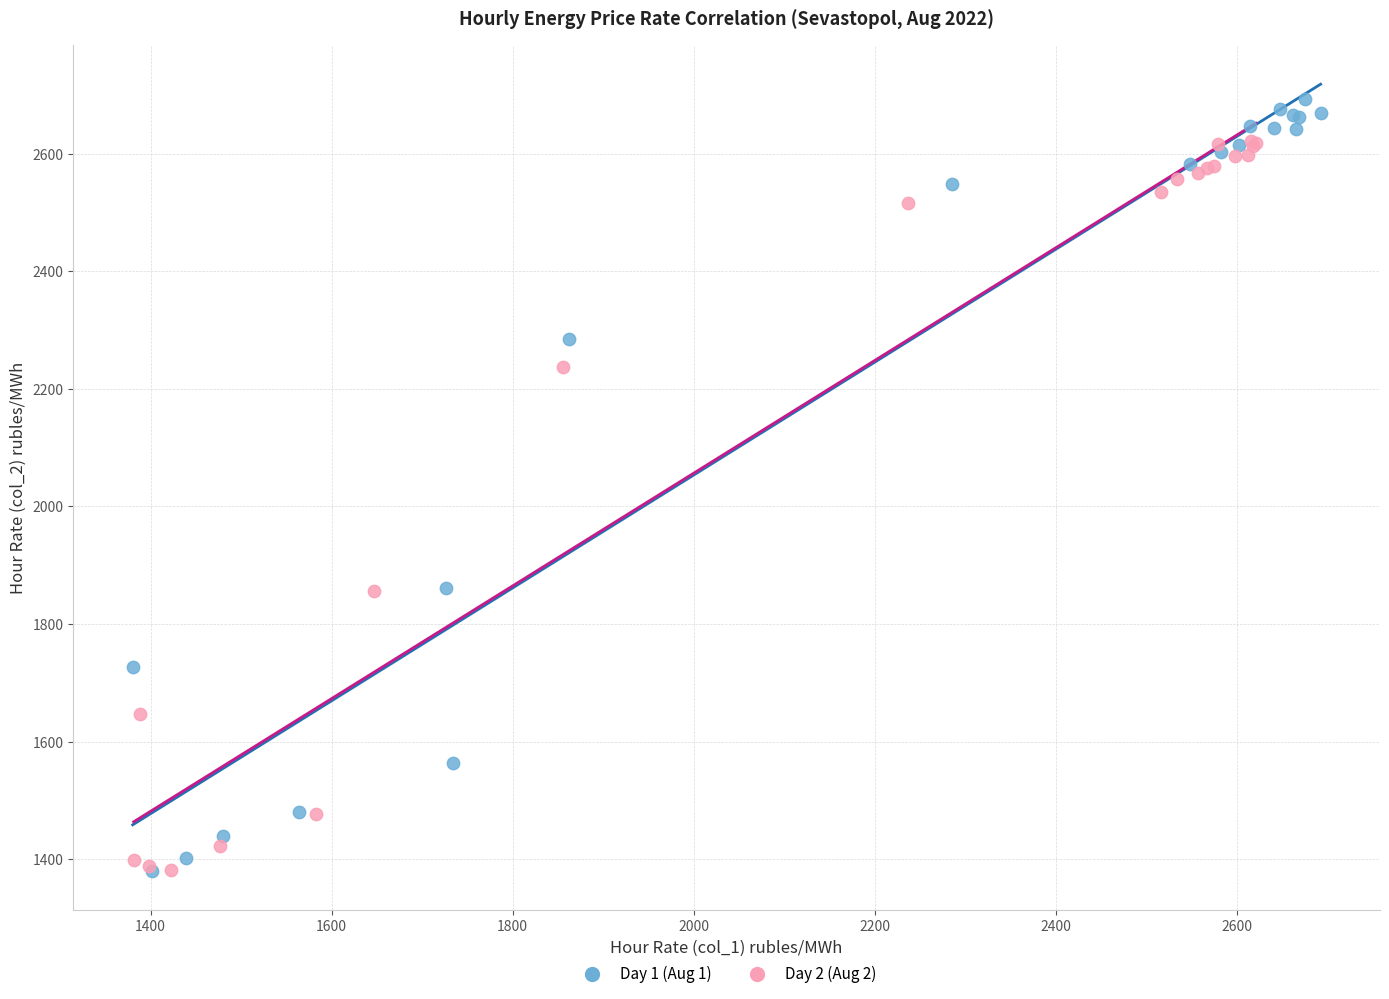

Which series contains the highest Y value?

Day 1 (Aug 1)